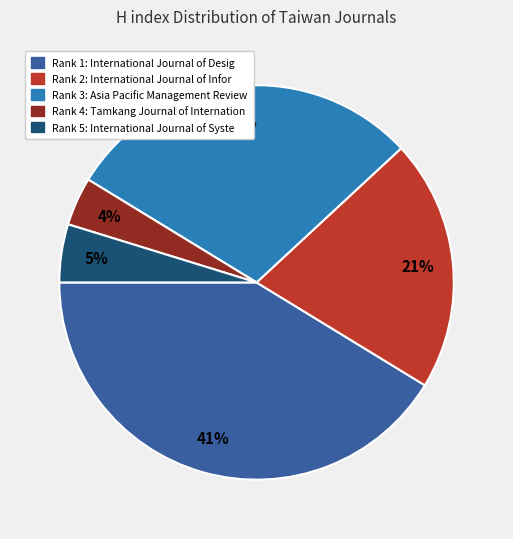

To the nearest percent, what is the difference between the largest and smallest slice percentages?

37%